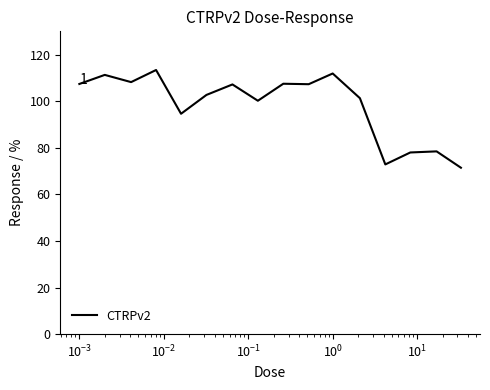

What is the difference between the maximum and minimum values?

42.0